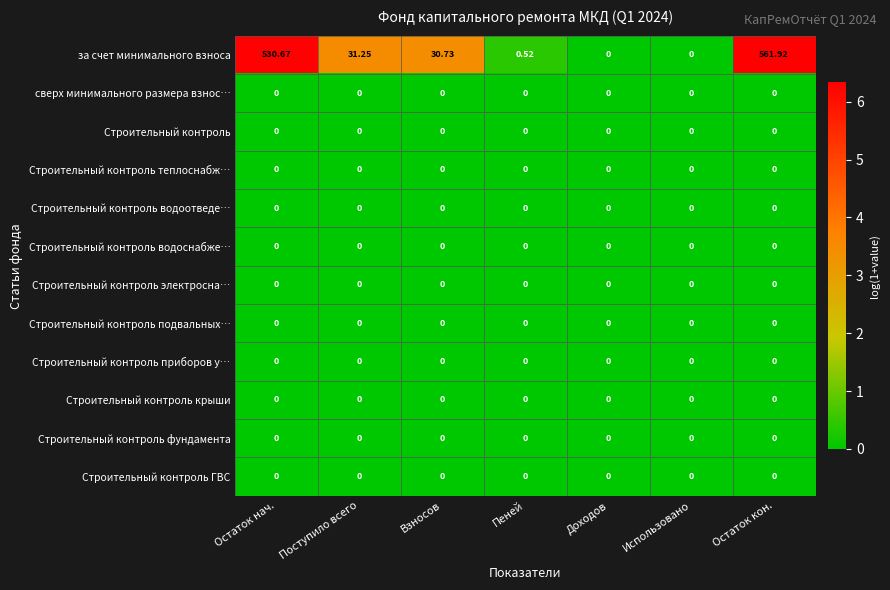

How many series are shown in this chart?

12